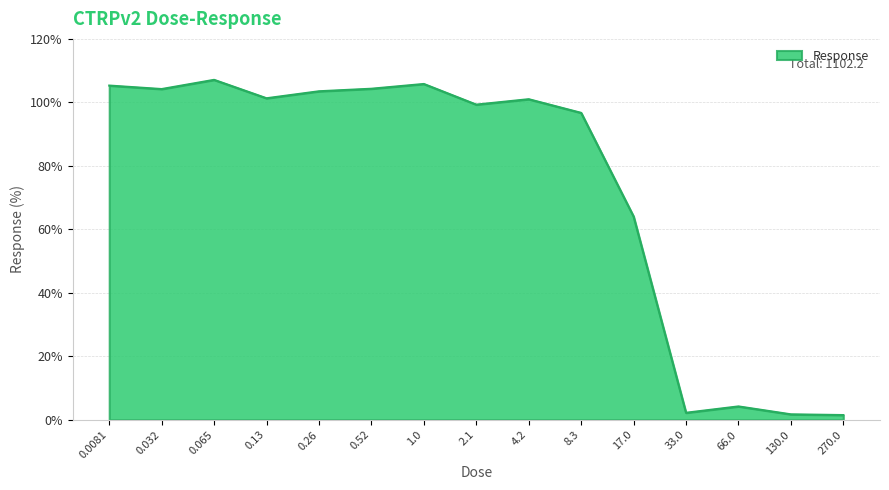

What is the maximum value shown in the chart?

107.1